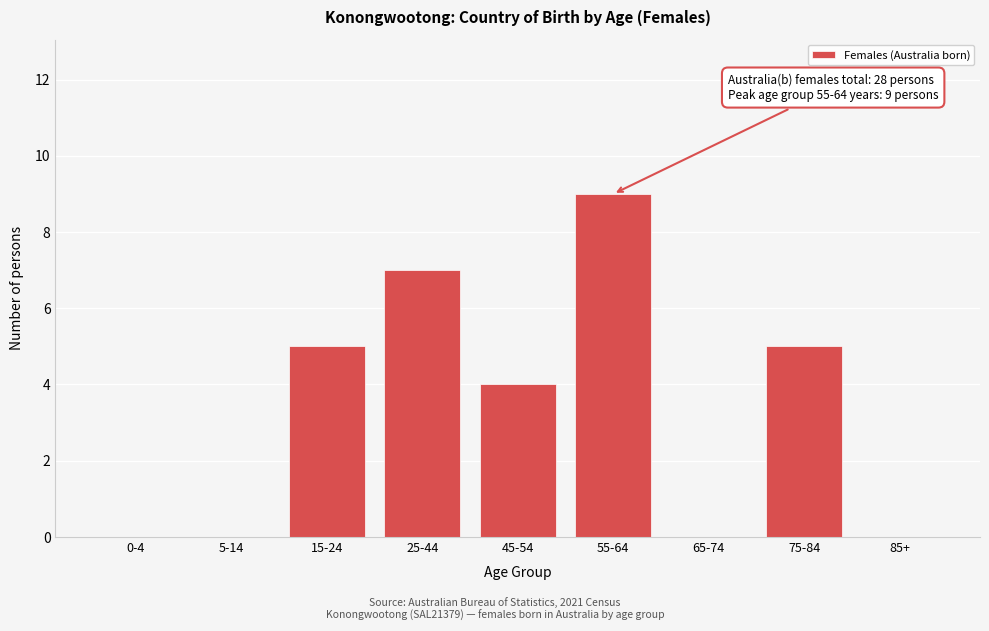

Reading right to left, transcribe all the data shown in this chart.

85+=0	75-84=5	65-74=0	55-64=9	45-54=4	25-44=7	15-24=5	5-14=0	0-4=0